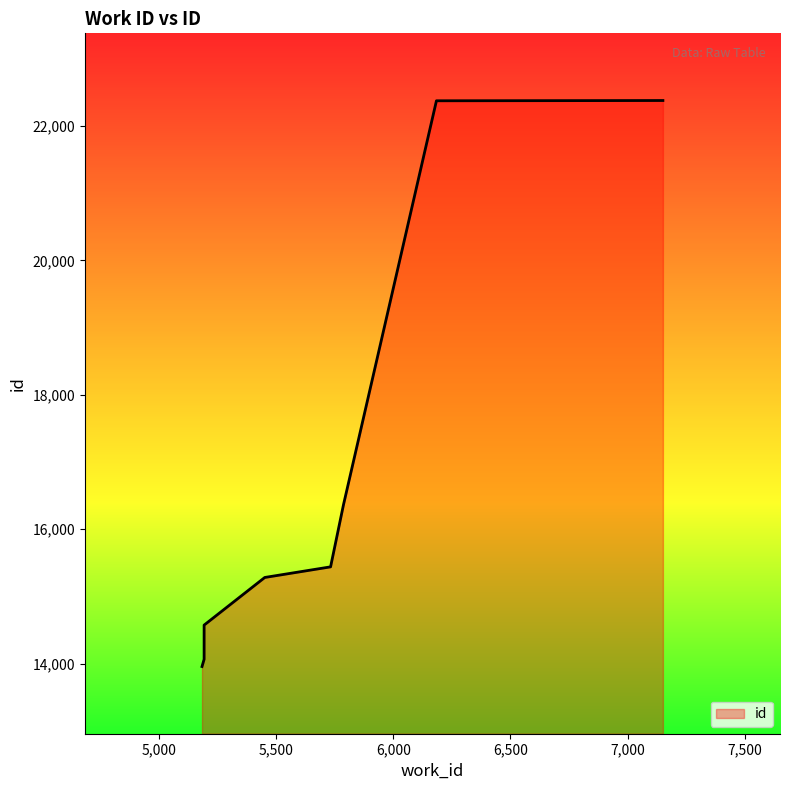

What is the ratio of the value at 5732 to the value at 5192?

1.1